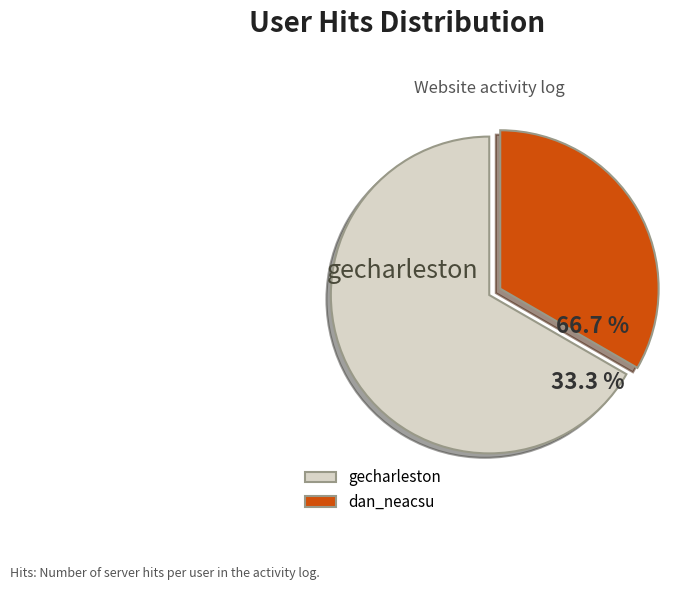

To the nearest percent, what is the combined percentage of dan_neacsu and gecharleston?

100%